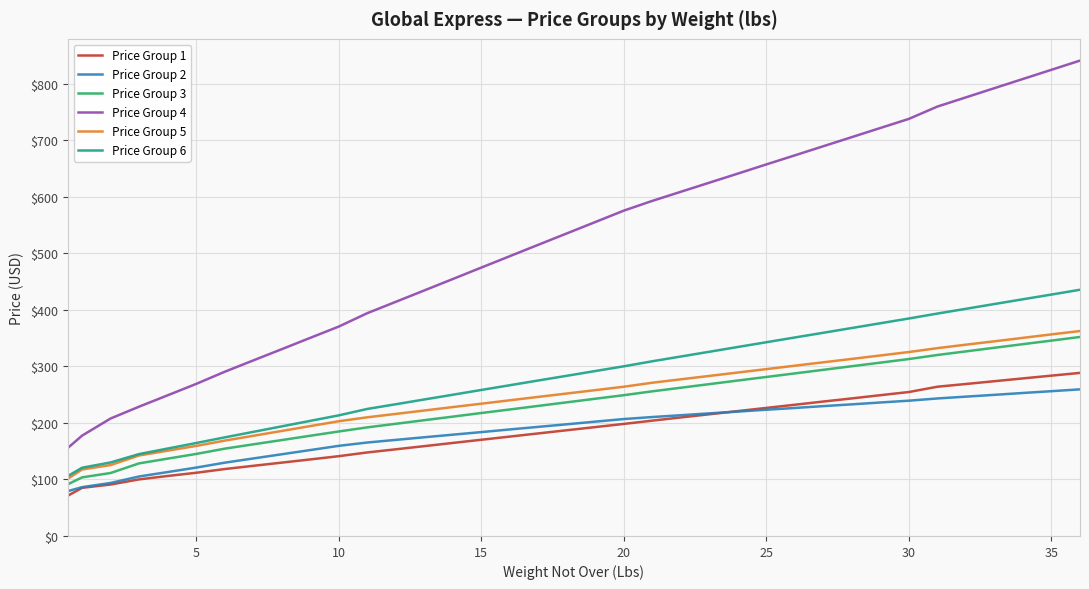

True or false: Price Group 4 and Price Group 3 intersect in this chart.

False